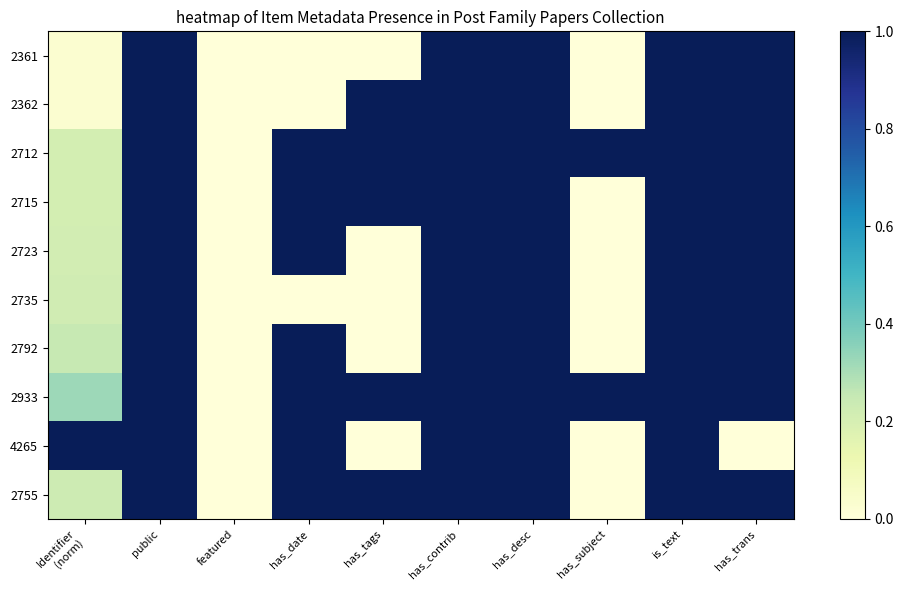

Reading left to right, list all the values displayed in this chart.

2361: Identifier
(norm)=0.0	public=1.0	featured=0.0	has_date=0.0	has_tags=0.0	has_contrib=1.0	has_desc=1.0	has_subject=0.0	is_text=1.0	has_trans=1.0
2362: Identifier
(norm)=0.0	public=1.0	featured=0.0	has_date=0.0	has_tags=1.0	has_contrib=1.0	has_desc=1.0	has_subject=0.0	is_text=1.0	has_trans=1.0
2712: Identifier
(norm)=0.2	public=1.0	featured=0.0	has_date=1.0	has_tags=1.0	has_contrib=1.0	has_desc=1.0	has_subject=1.0	is_text=1.0	has_trans=1.0
2715: Identifier
(norm)=0.2	public=1.0	featured=0.0	has_date=1.0	has_tags=1.0	has_contrib=1.0	has_desc=1.0	has_subject=0.0	is_text=1.0	has_trans=1.0
2723: Identifier
(norm)=0.2	public=1.0	featured=0.0	has_date=1.0	has_tags=0.0	has_contrib=1.0	has_desc=1.0	has_subject=0.0	is_text=1.0	has_trans=1.0
2735: Identifier
(norm)=0.2	public=1.0	featured=0.0	has_date=0.0	has_tags=0.0	has_contrib=1.0	has_desc=1.0	has_subject=0.0	is_text=1.0	has_trans=1.0
2792: Identifier
(norm)=0.2	public=1.0	featured=0.0	has_date=1.0	has_tags=0.0	has_contrib=1.0	has_desc=1.0	has_subject=0.0	is_text=1.0	has_trans=1.0
2933: Identifier
(norm)=0.3	public=1.0	featured=0.0	has_date=1.0	has_tags=1.0	has_contrib=1.0	has_desc=1.0	has_subject=1.0	is_text=1.0	has_trans=1.0
4265: Identifier
(norm)=1.0	public=1.0	featured=0.0	has_date=1.0	has_tags=0.0	has_contrib=1.0	has_desc=1.0	has_subject=0.0	is_text=1.0	has_trans=0.0
2755: Identifier
(norm)=0.2	public=1.0	featured=0.0	has_date=1.0	has_tags=1.0	has_contrib=1.0	has_desc=1.0	has_subject=0.0	is_text=1.0	has_trans=1.0